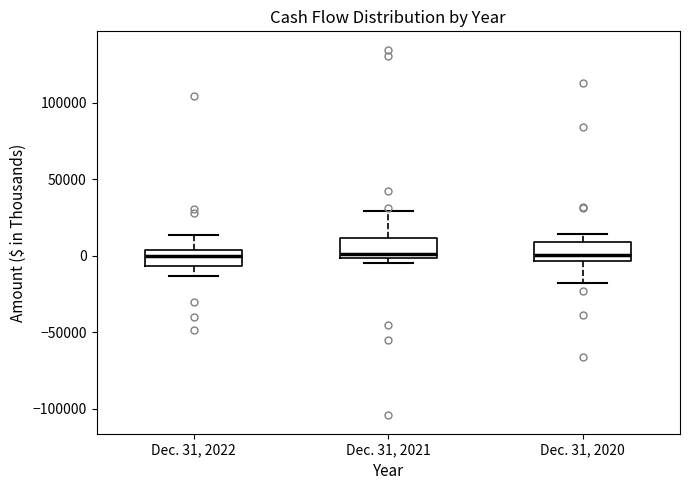

Reading left to right, read every box against the y-axis: the position of its median line, the range the box covers, and the ends of its whiskers. The values are not printed on the chart, so give them approximately, as read against the axis.

Dec. 31, 2022: median 0, box -5000 to 5000, whiskers -15000 to 15000
Dec. 31, 2021: median 0 (just above the box's lower edge), box 0 to 10000, whiskers -5000 to 30000
Dec. 31, 2020: median 0, box -5000 to 10000, whiskers -20000 to 15000